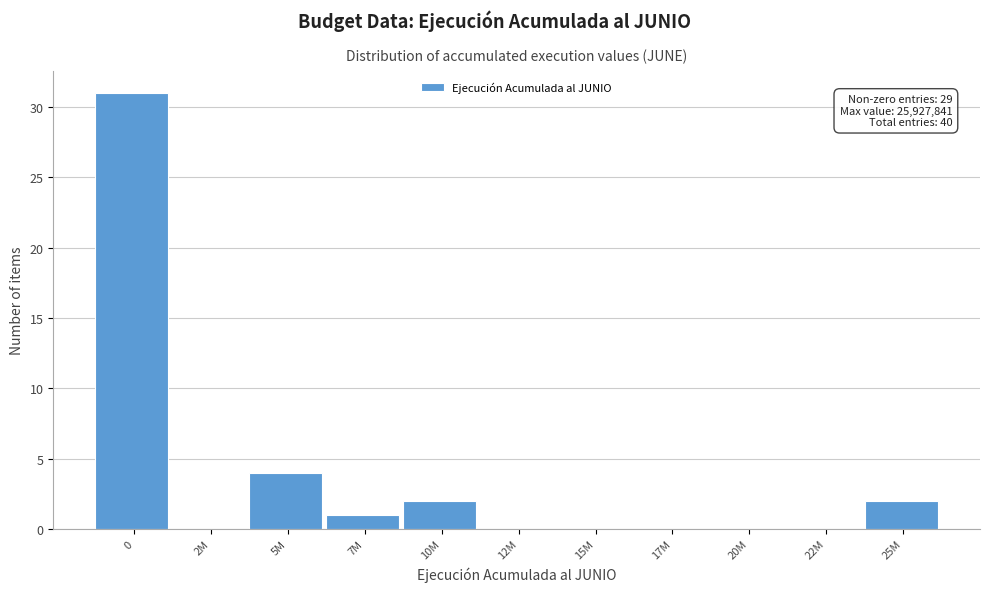

Reading left to right, what are all the values shown in this chart?

0=31	2M=0	5M=4	7M=1	10M=2	12M=0	15M=0	17M=0	20M=0	22M=0	25M=2